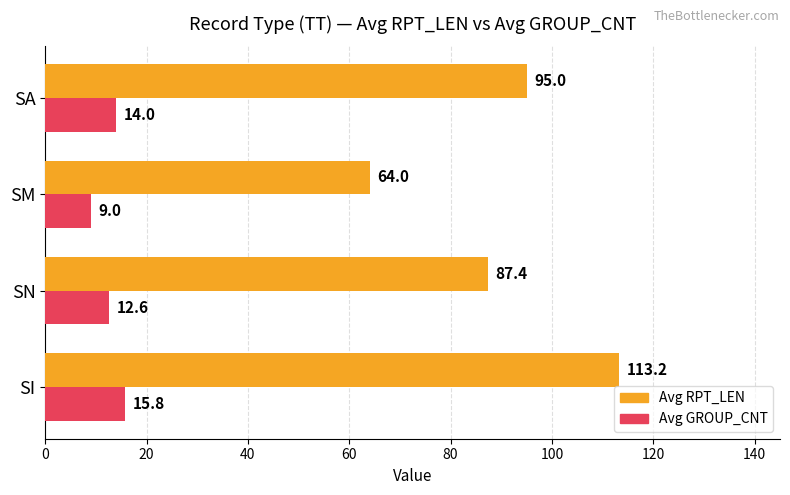

True or false: Avg RPT_LEN has a value of 95.0 at SA.

True